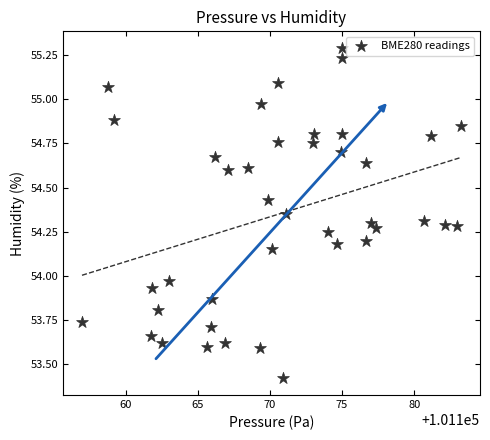

What is the range of Y values (max minus min)?

1.9